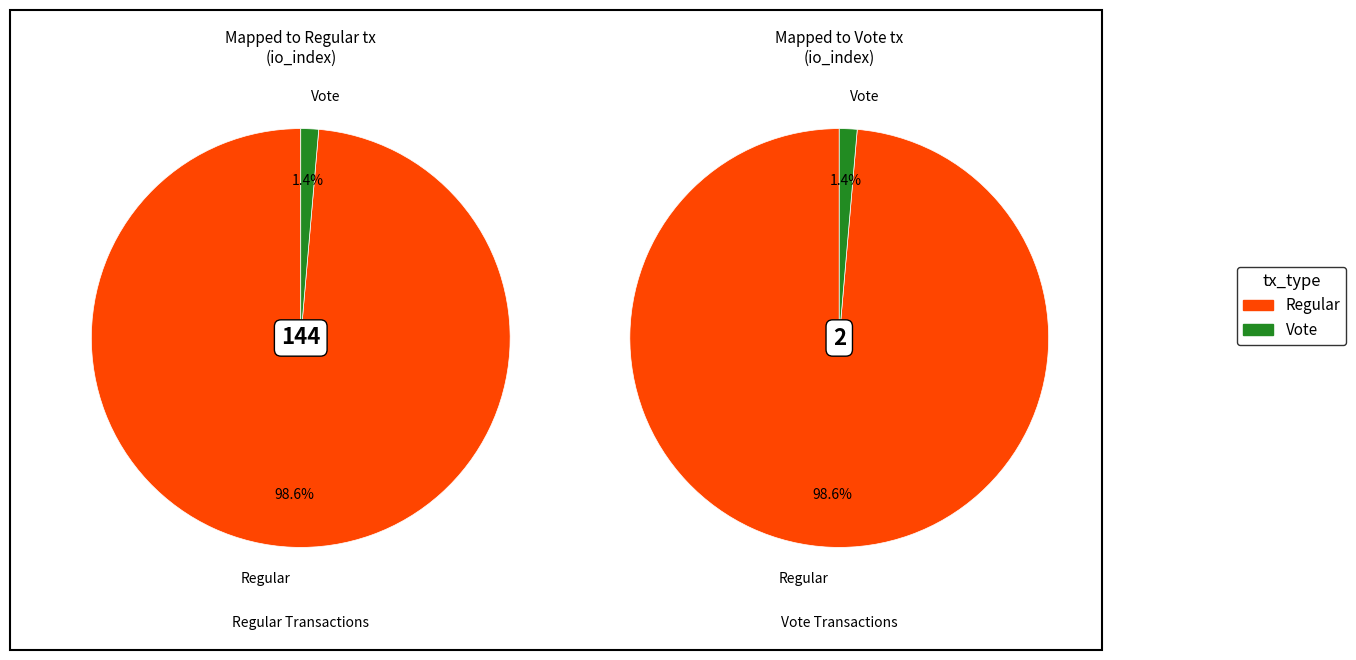

How much of the chart is everything except Regular?

1.4%